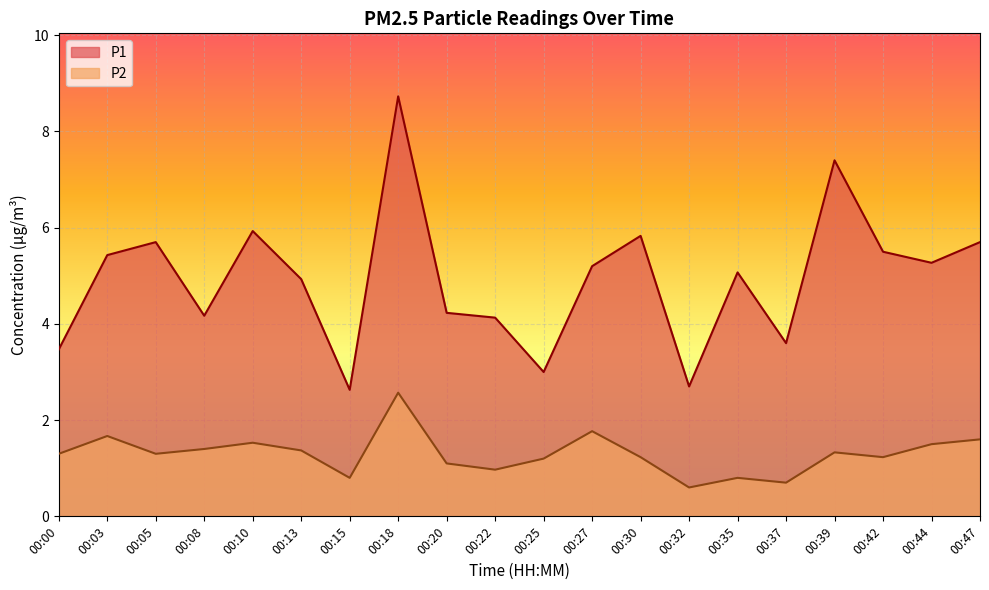

At which label does P1 reach its peak?

00:18